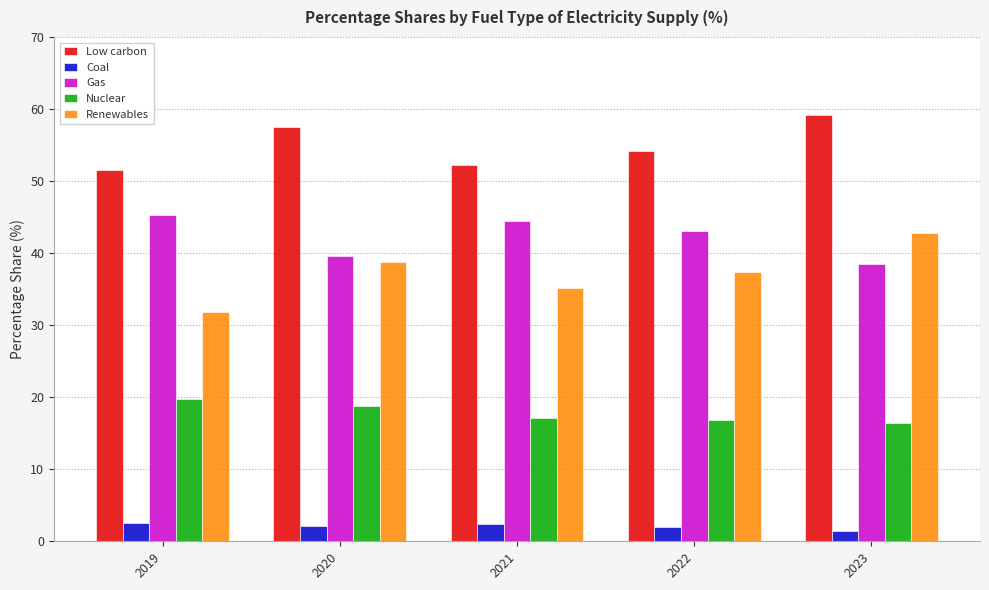

What is the value of the Renewables bar at the 4th from the left?

37.3